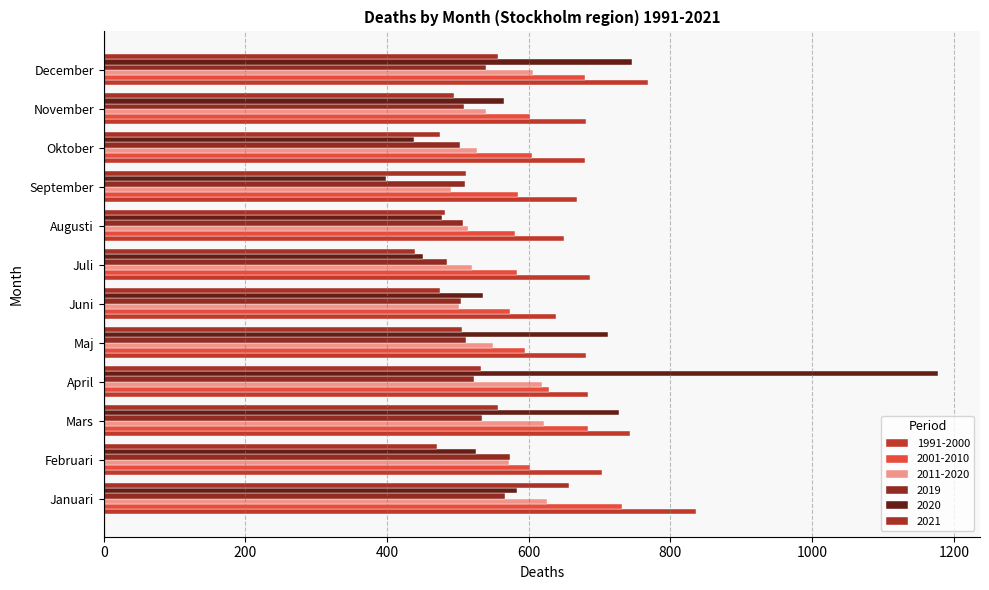

What is the spread (max minus min) of values at September?

270.0